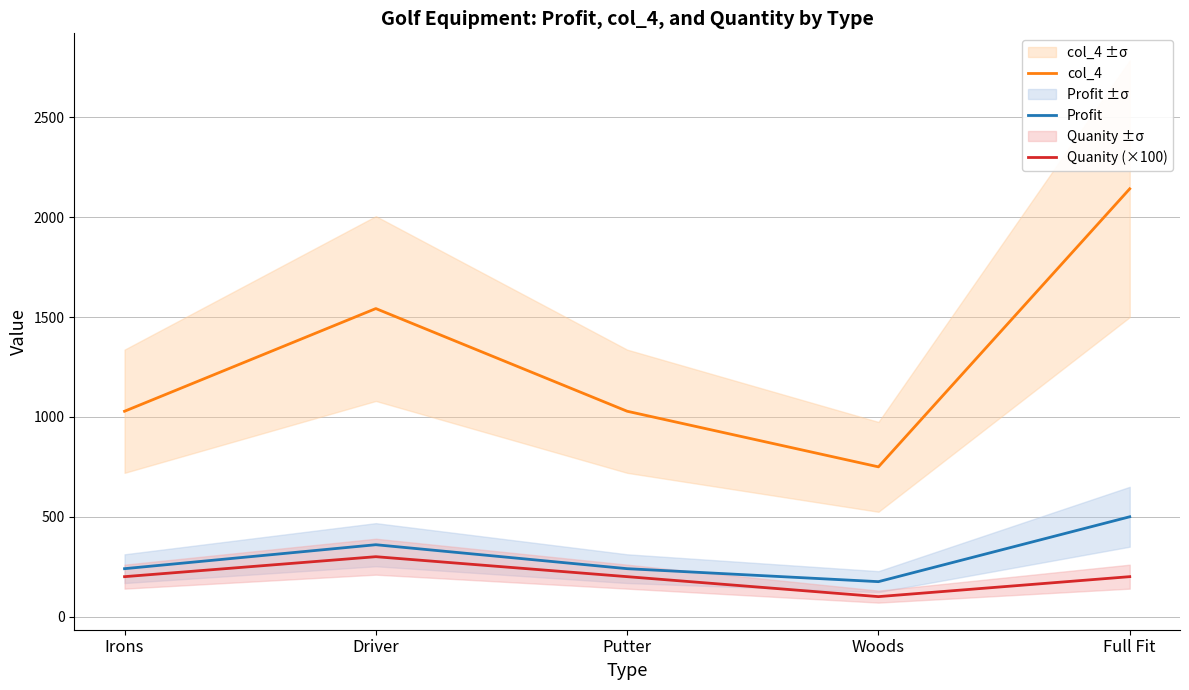

At which label is col_4 closest to 1446?

Driver